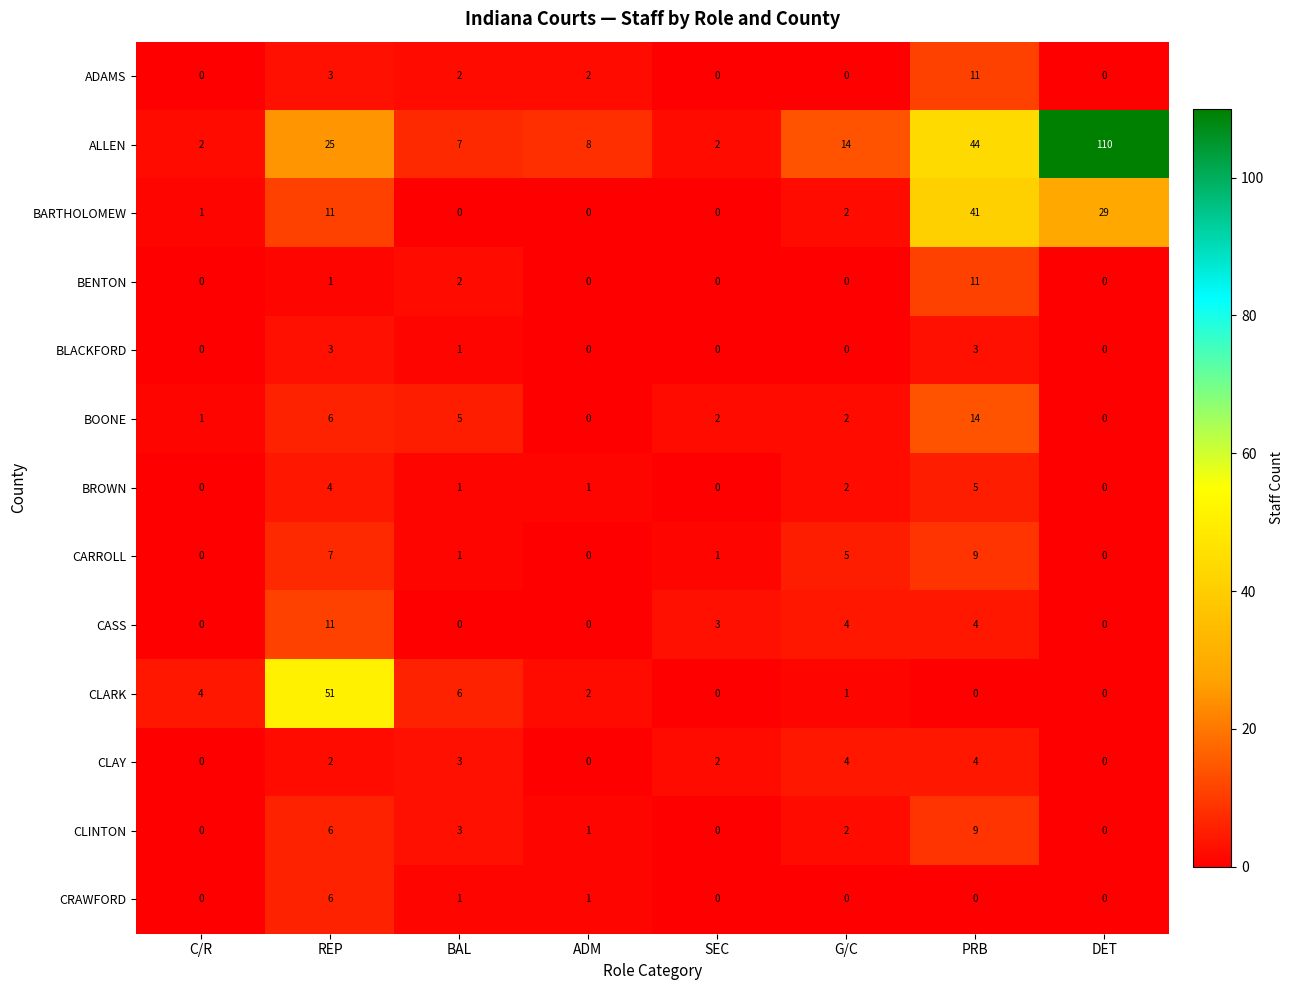

The CLINTON series shows 0 at SEC. True or false?

True